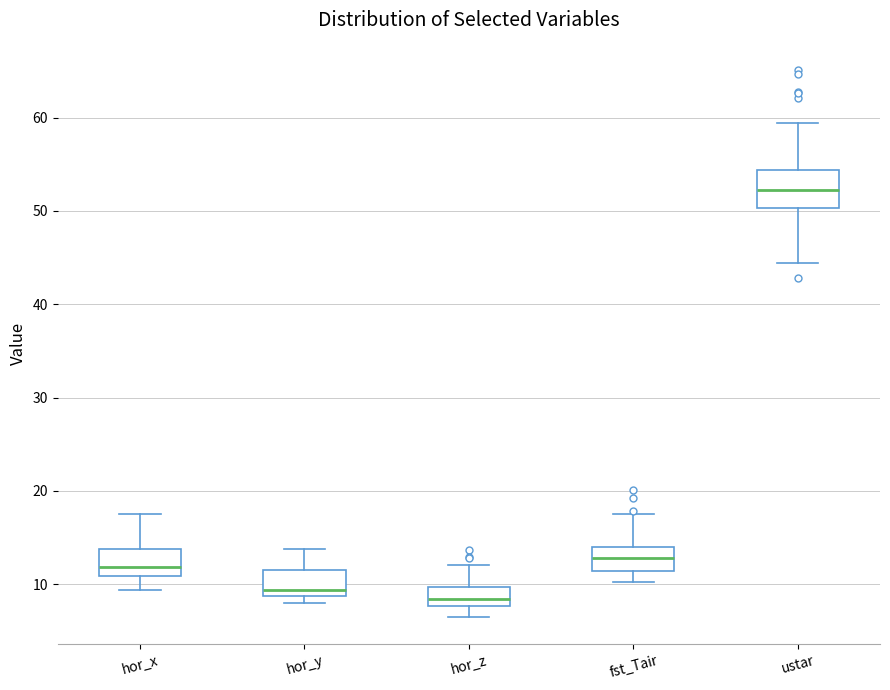

Reading left to right, transcribe this box plot: for each box, give where its median line is, the range the box spans, and where its two whiskers end, as read against the y-axis. The values are not printed on the chart, so give them approximately, as read against the axis.

hor_x: median 12, box 11 to 14, whiskers 9 to 18
hor_y: median 9 (just above the box's lower edge), box 9 to 11, whiskers 8 to 14
hor_z: median 8 (inside the box), box 8 to 10, whiskers 7 to 12
fst_Tair: median 13, box 11 to 14, whiskers 10 to 18
ustar: median 52, box 50 to 54, whiskers 44 to 59